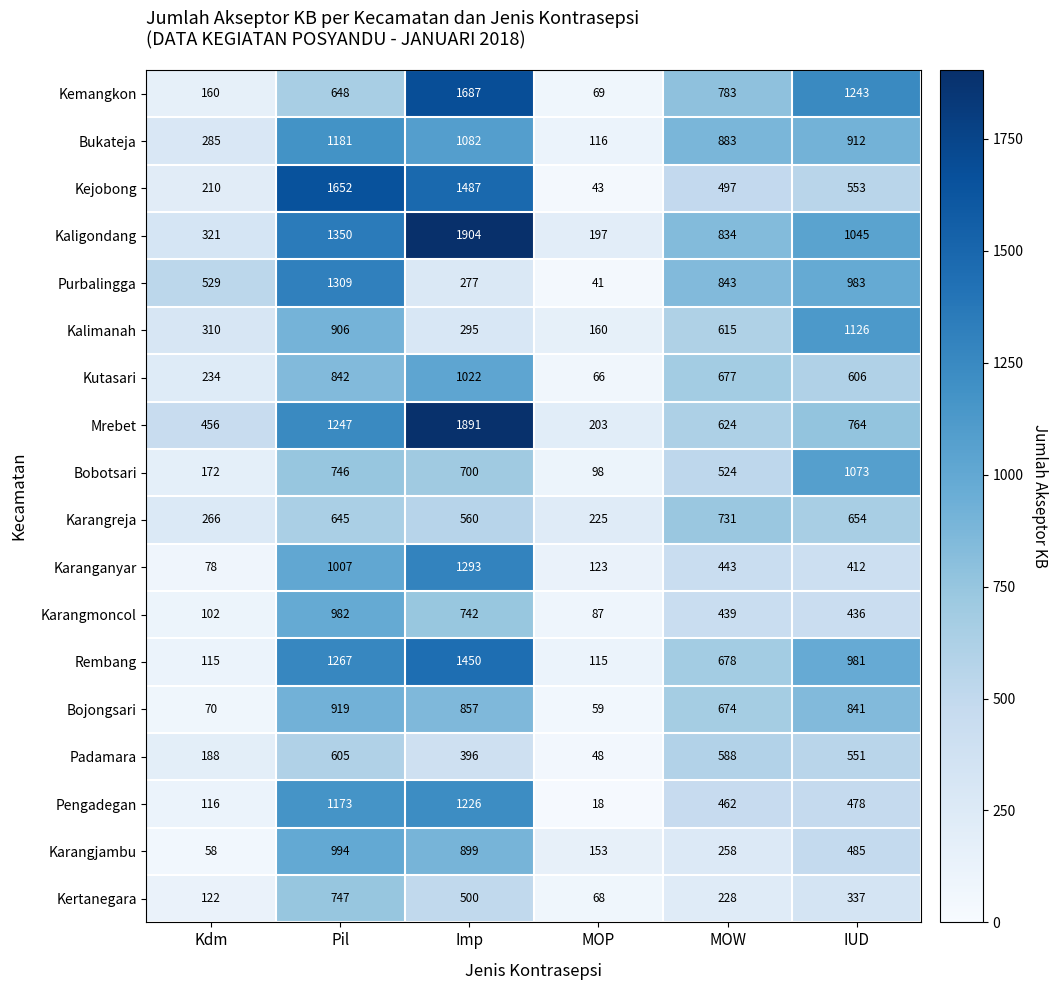

What is the average value of the Bobotsari series?

552